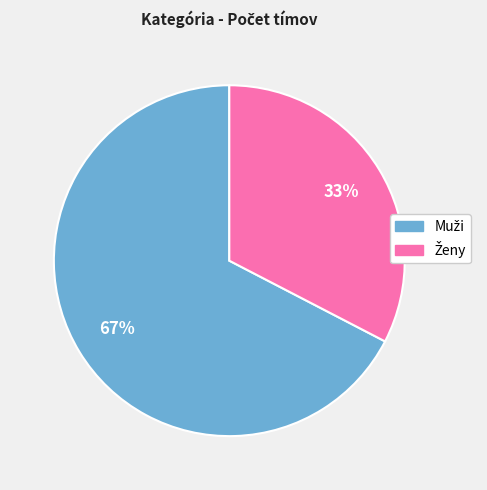

To the nearest percent, what is the average slice percentage?

50%